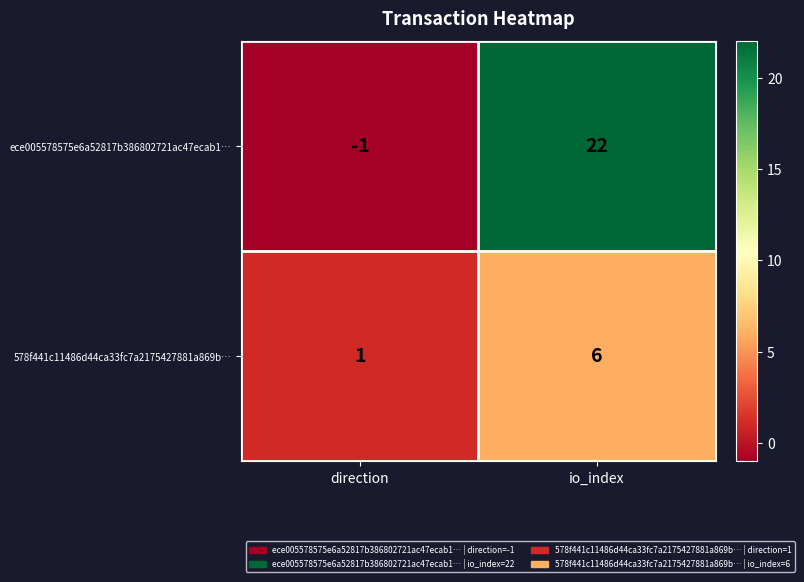

What is the sum of the ece005578575e6a52817b386802721ac47ecab1… values at io_index and direction?

21